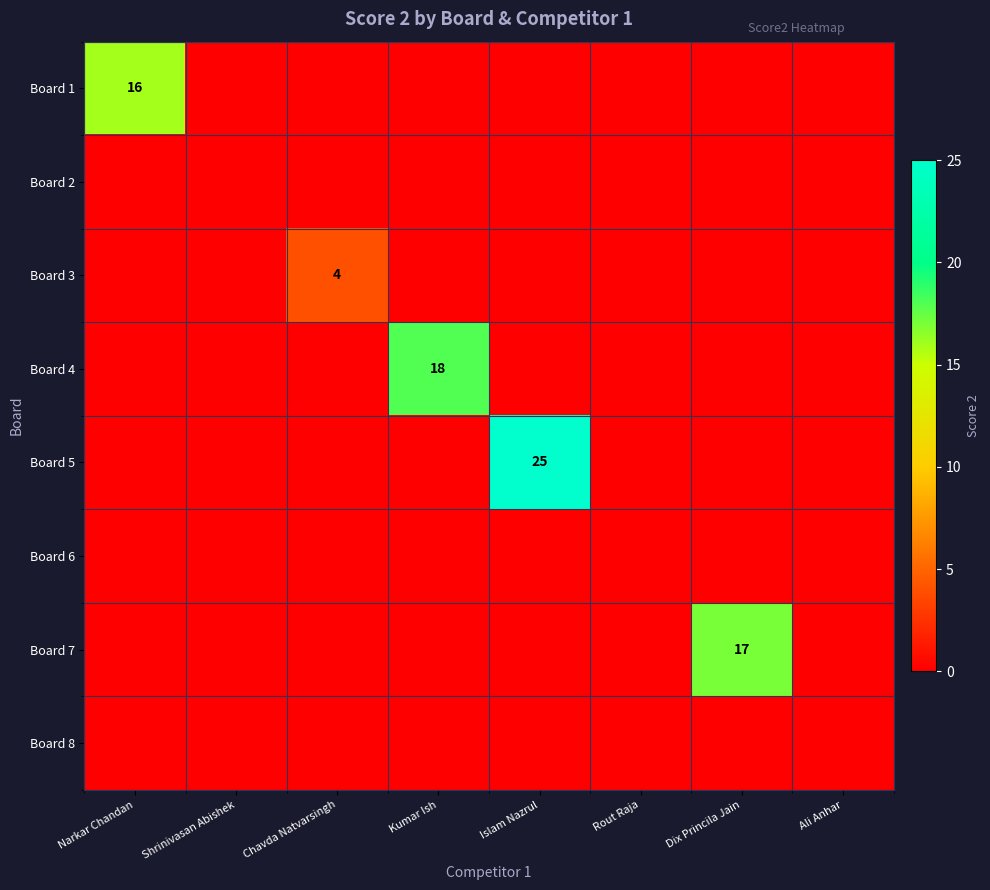

What is the spread (max minus min) of values at Chavda Natvarsingh?

4